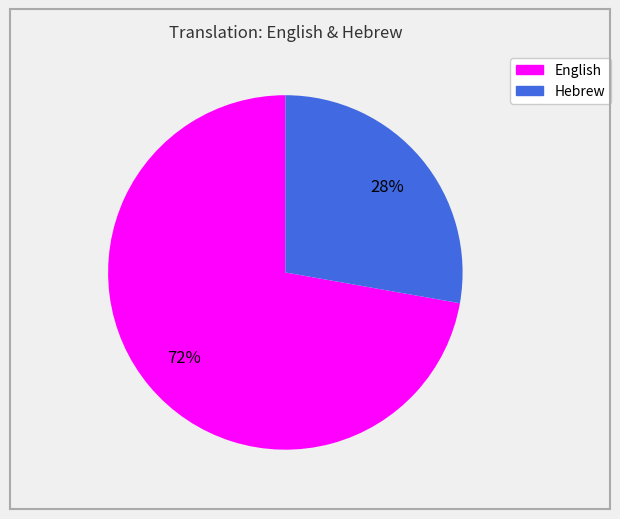

True or false: English accounts for 72% of the total.

True